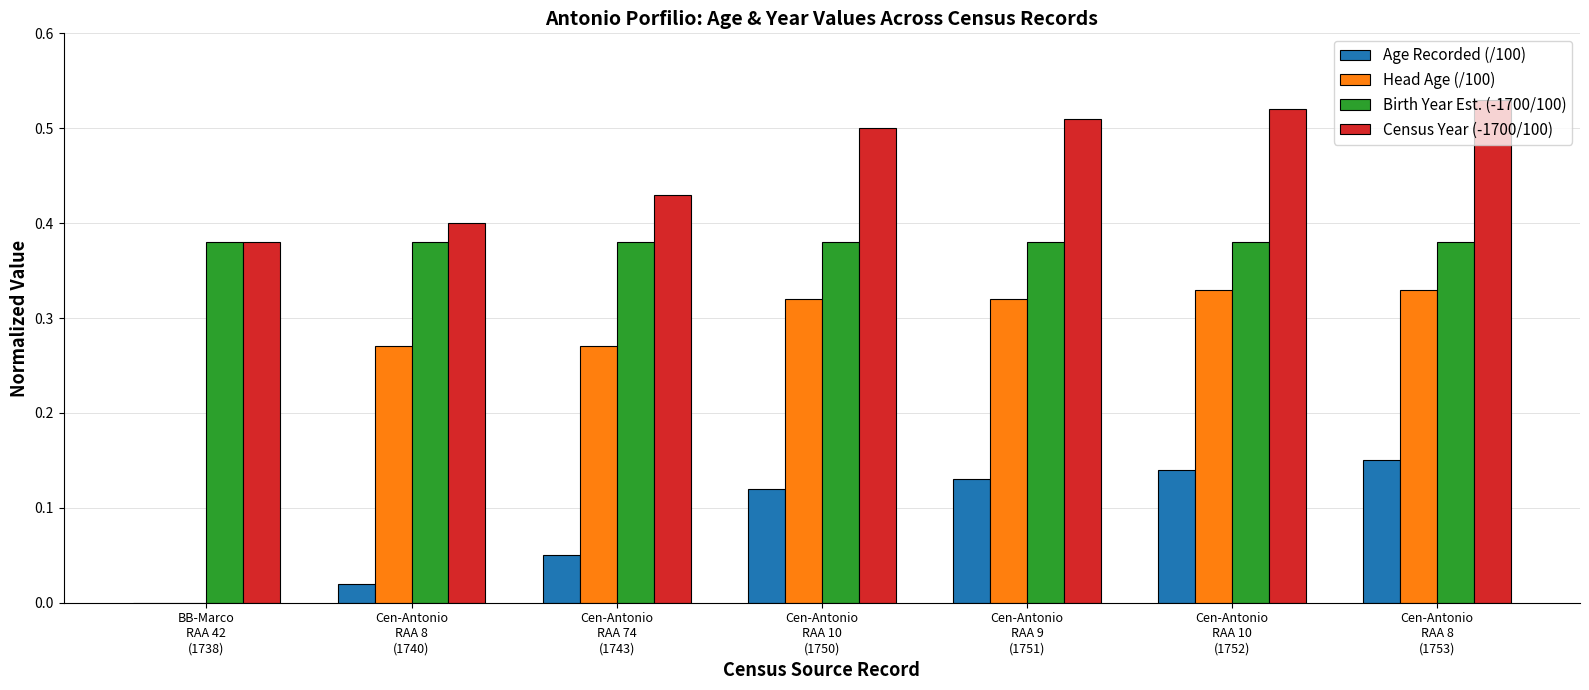

Which series has the largest total across all categories?

Census Year (-1700/100)